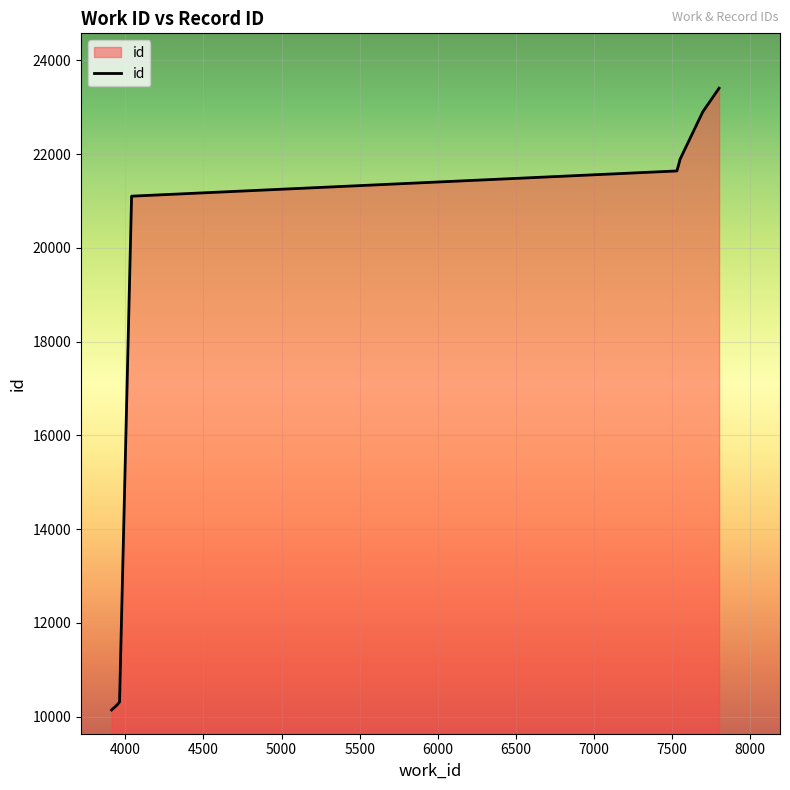

Count the number of values greater than 21641.

4